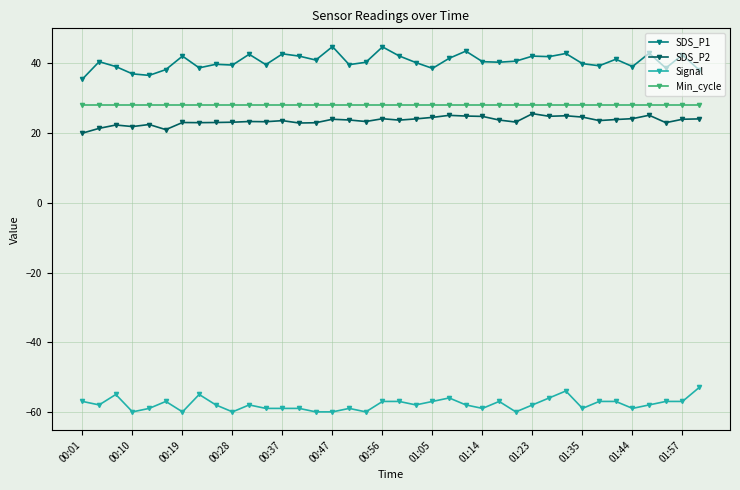

What are all the series names shown in the legend?

SDS_P1, SDS_P2, Signal, Min_cycle